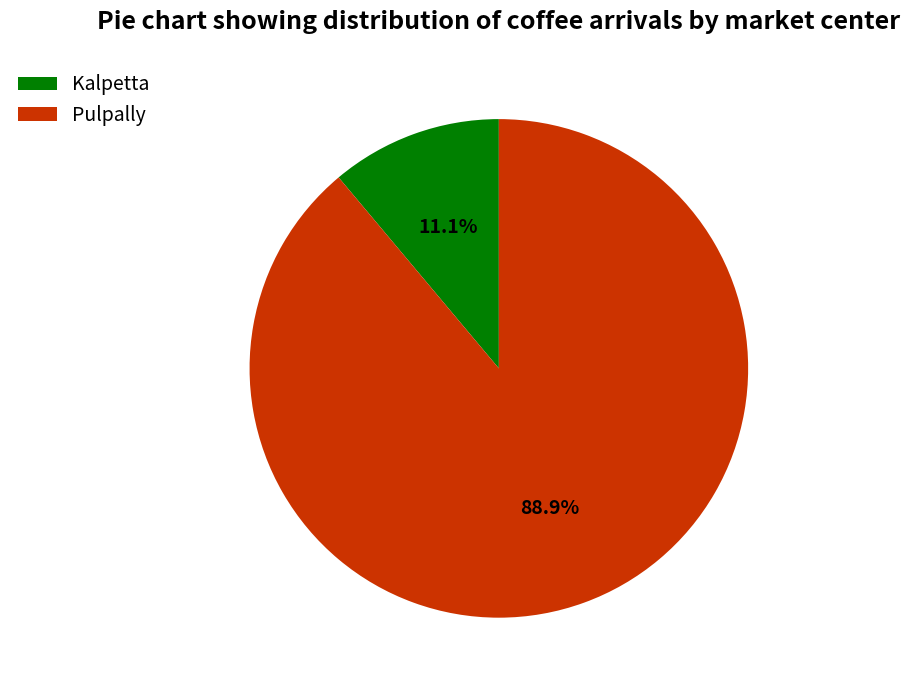

Between Kalpetta and Pulpally, which is larger?

Pulpally